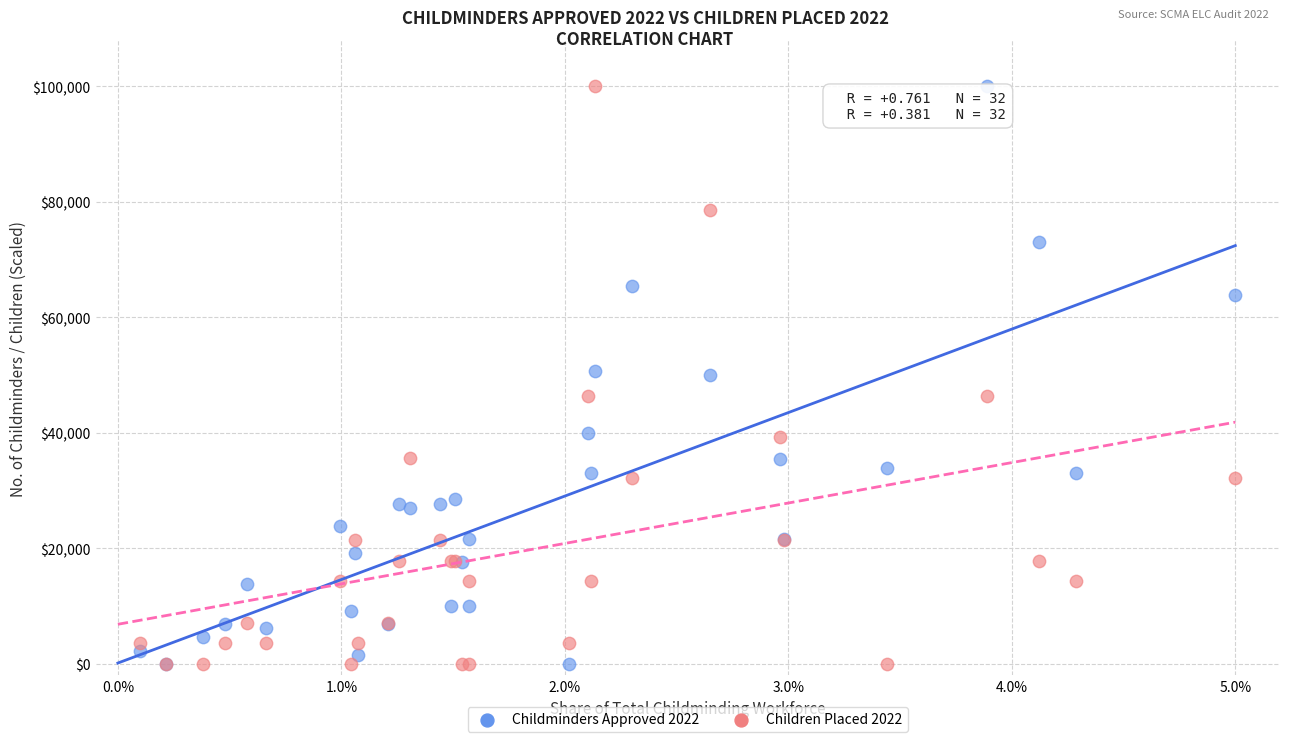

What are all the series names shown in the legend?

Childminders Approved 2022, Children Placed 2022